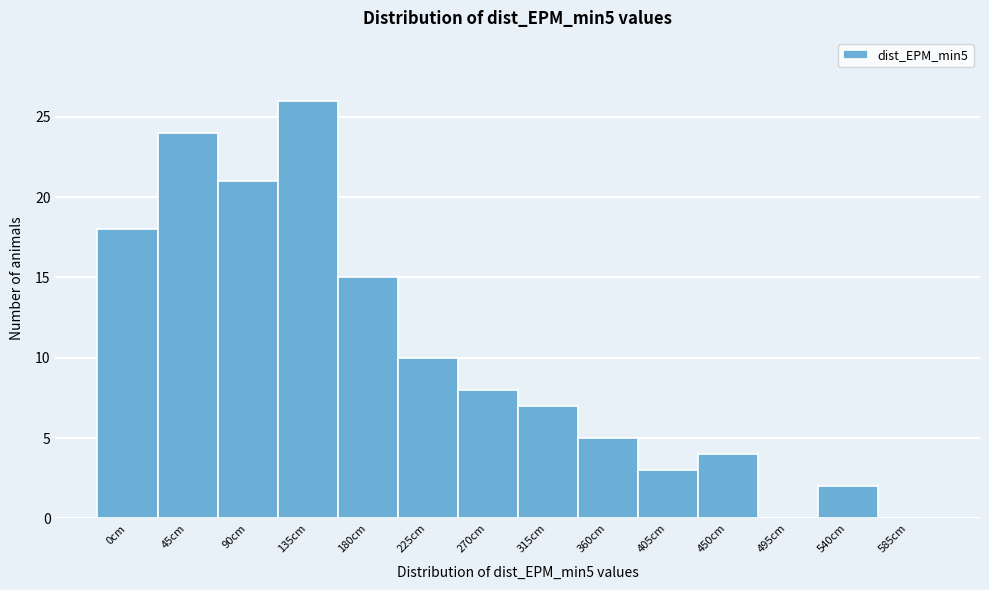

Reading left to right, list all the values displayed in this chart.

0cm=18	45cm=24	90cm=21	135cm=26	180cm=15	225cm=10	270cm=8	315cm=7	360cm=5	405cm=3	450cm=4	495cm=0	540cm=2	585cm=0